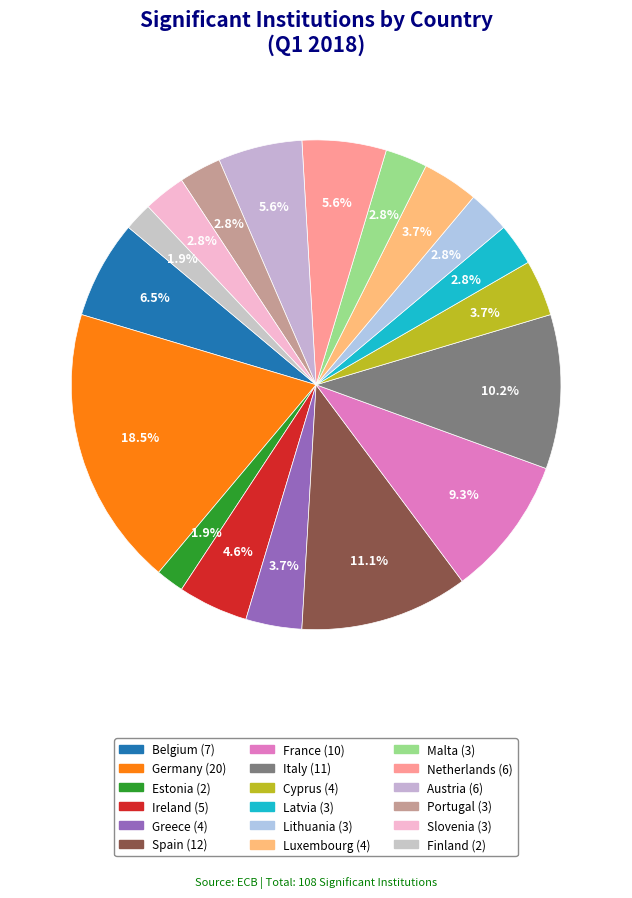

How many segments does this pie chart have?

18